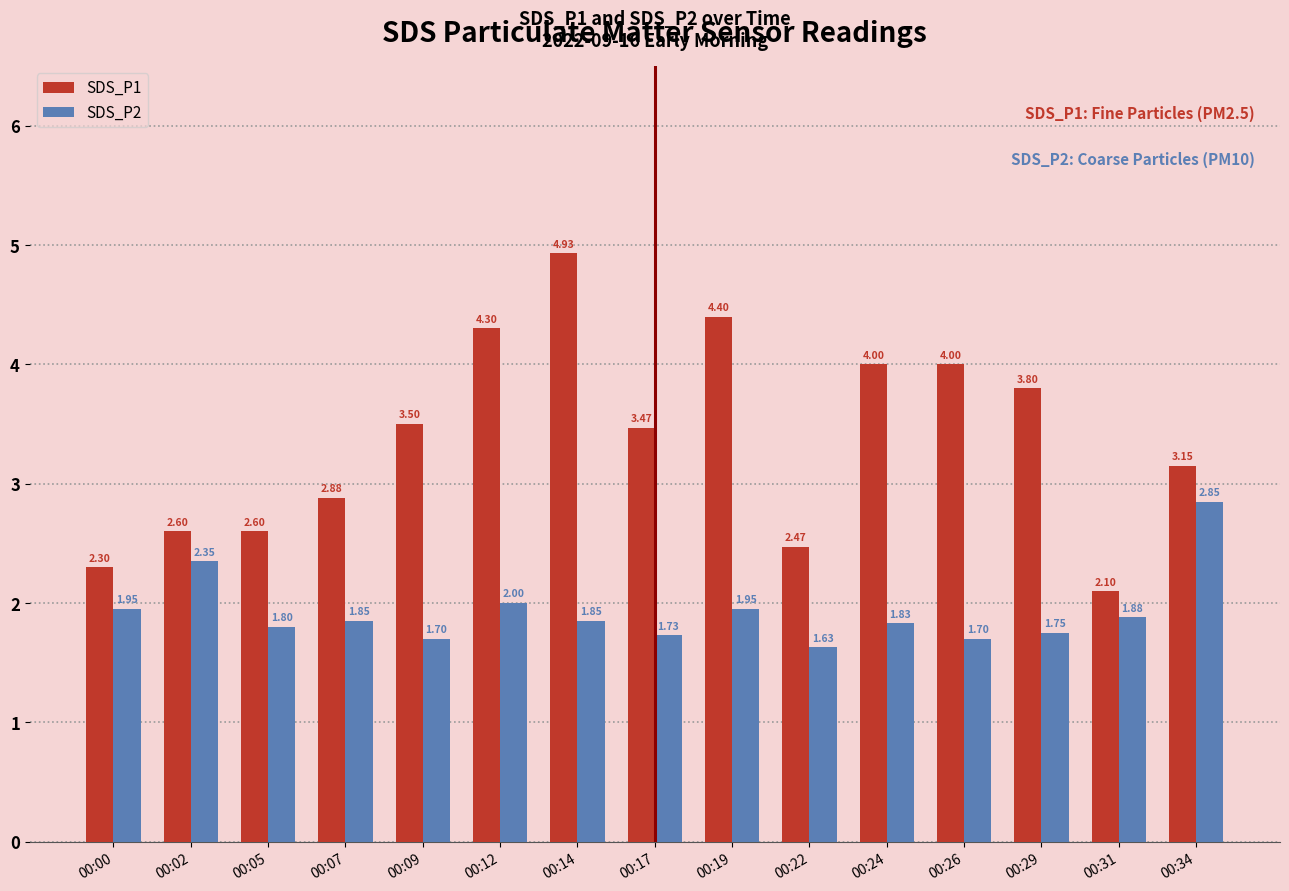

What is the total value across all series at 00:17?

5.2